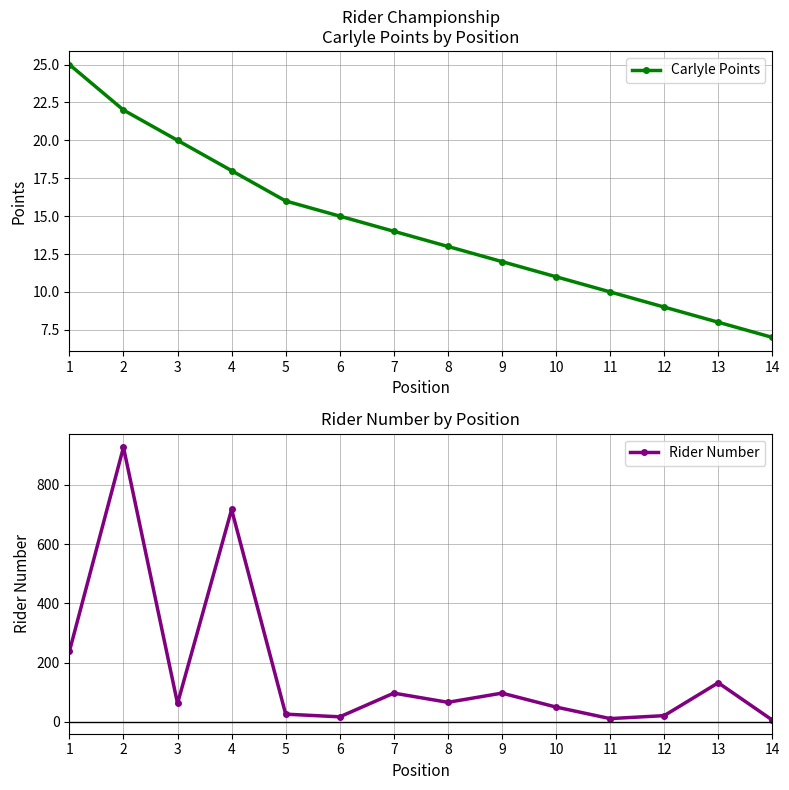

How many series are shown in this chart?

2